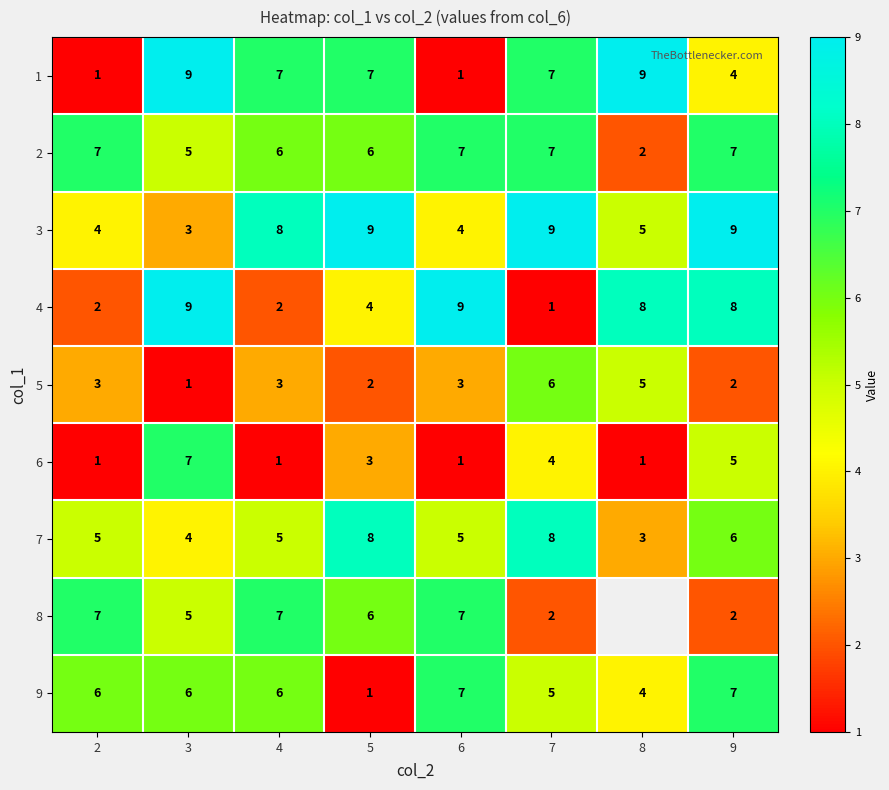

What is the maximum value for 7?

8